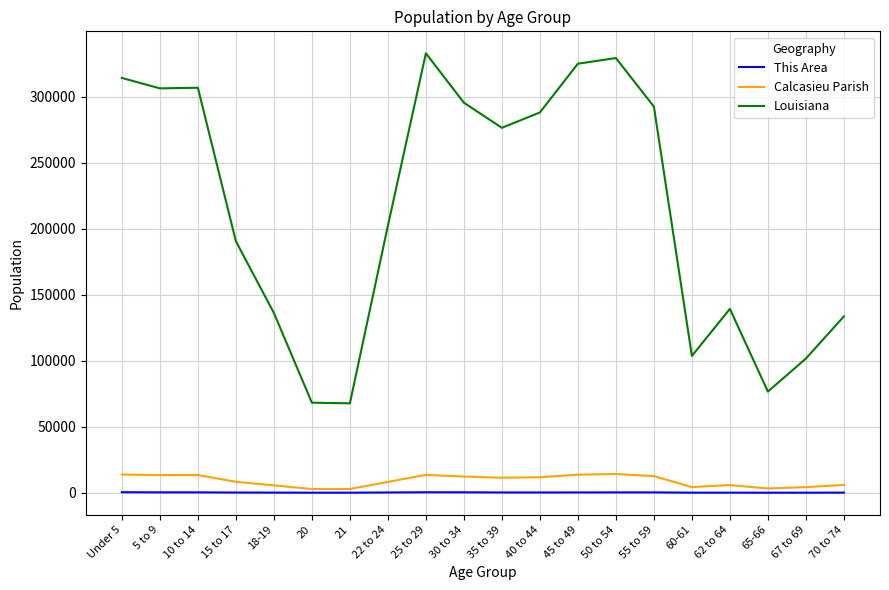

Which series changed the most between 15 to 17 and 60-61?

Louisiana